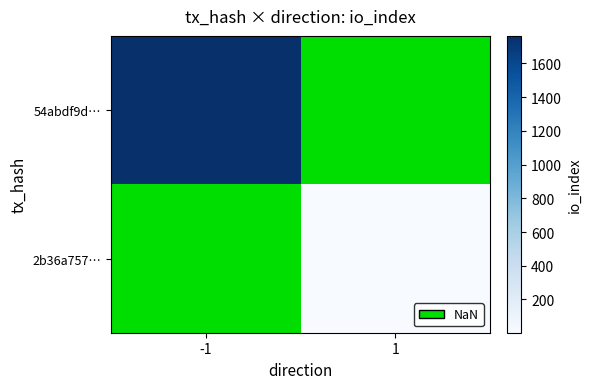

How many distinct data groups are displayed?

2